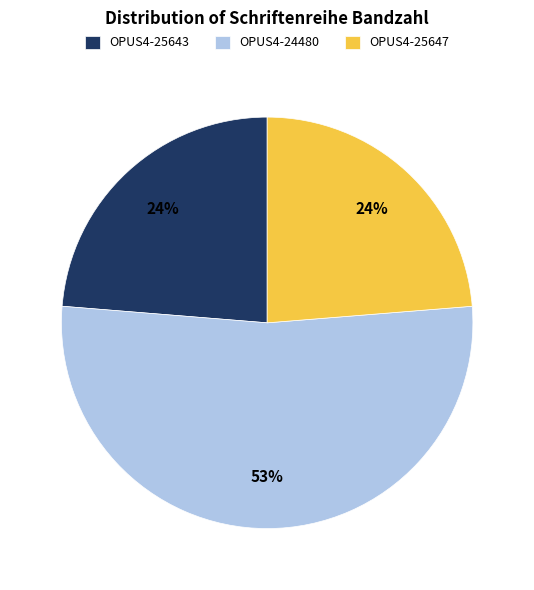

Do OPUS4-25647 and OPUS4-24480 together represent more than half of the pie?

Yes